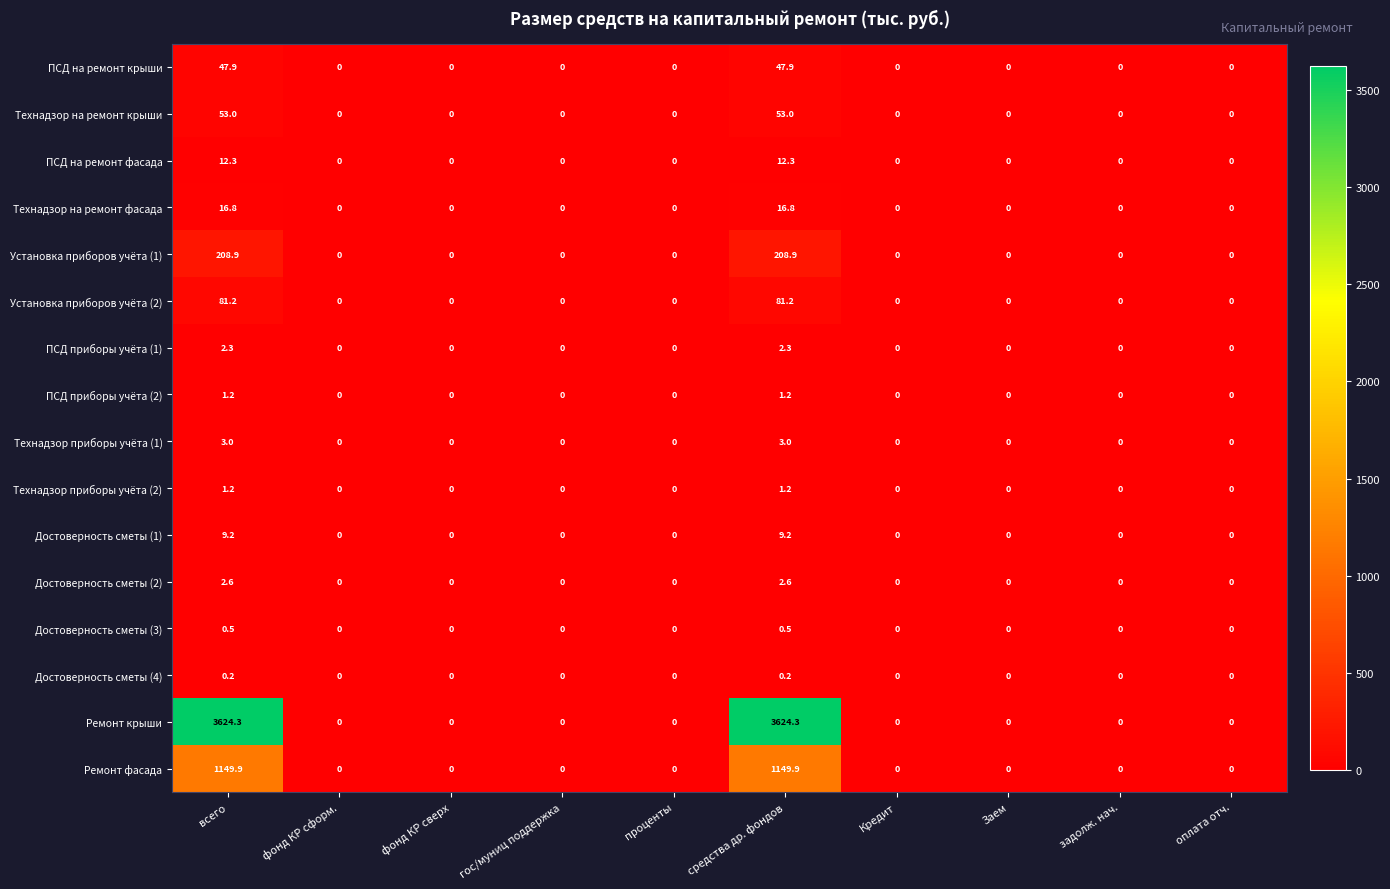

What is the maximum value for Технадзор приборы учёта (2)?

1.2